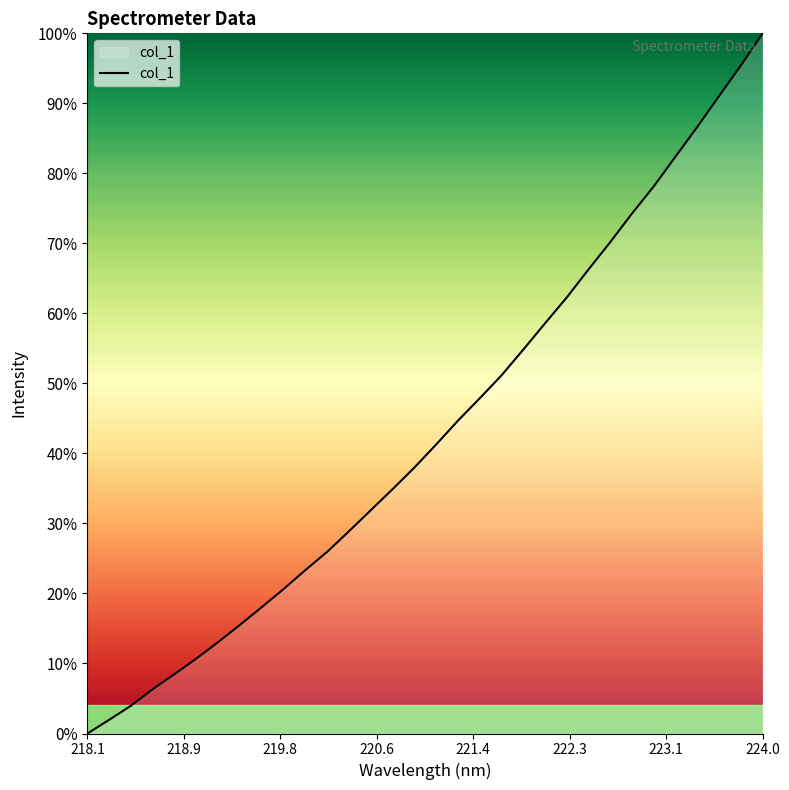

What is the maximum value shown in the chart?

100.0